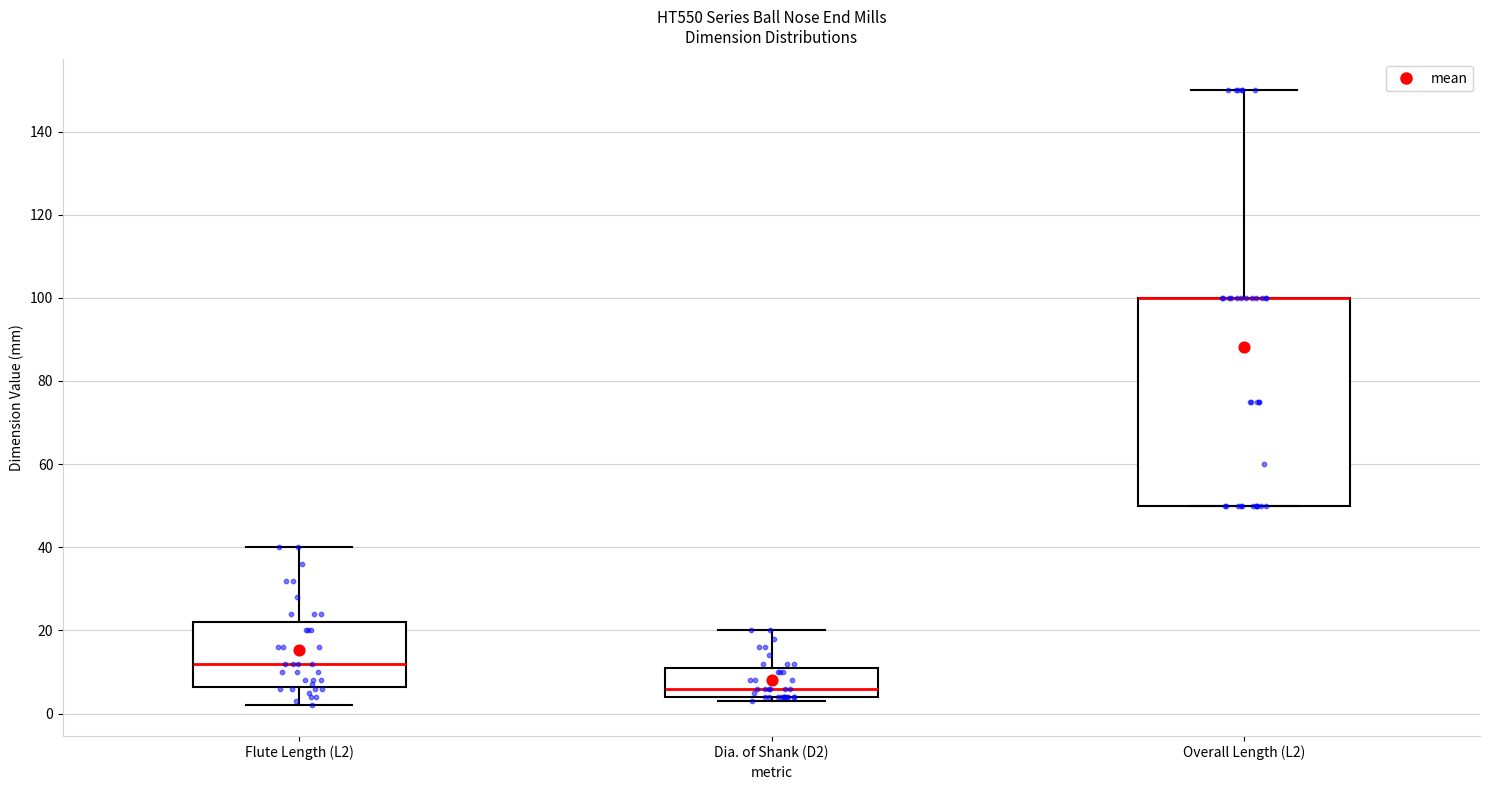

Where does the upper whisker of the box for Dia. of Shank (D2) end on the y-axis? The values are not printed on the chart, so give them approximately, as read against the axis.

20